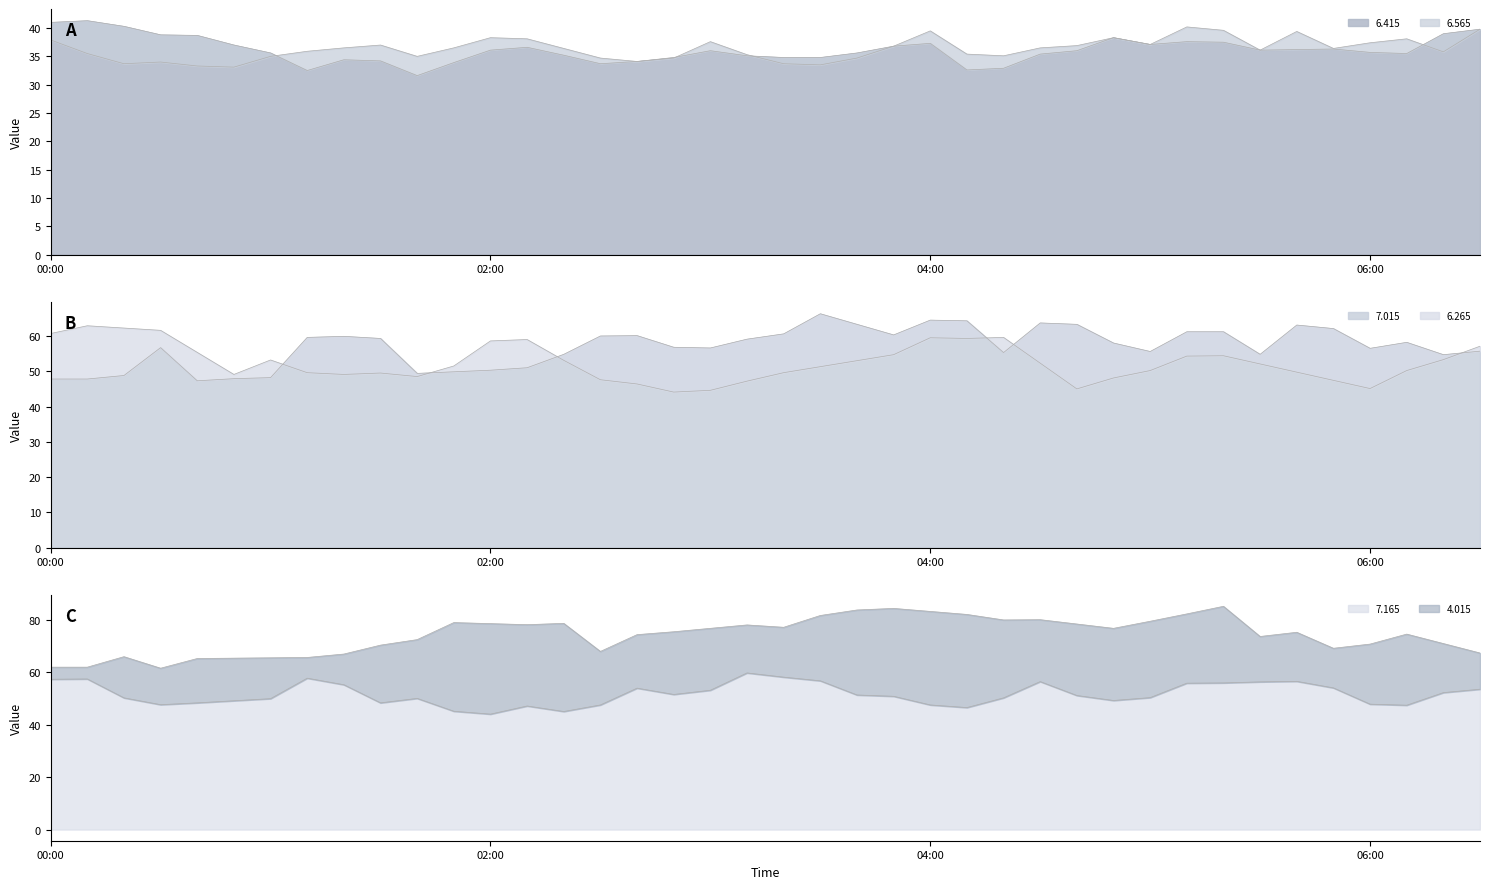

True or false: 6.415 and 7.165 cross at least once.

False